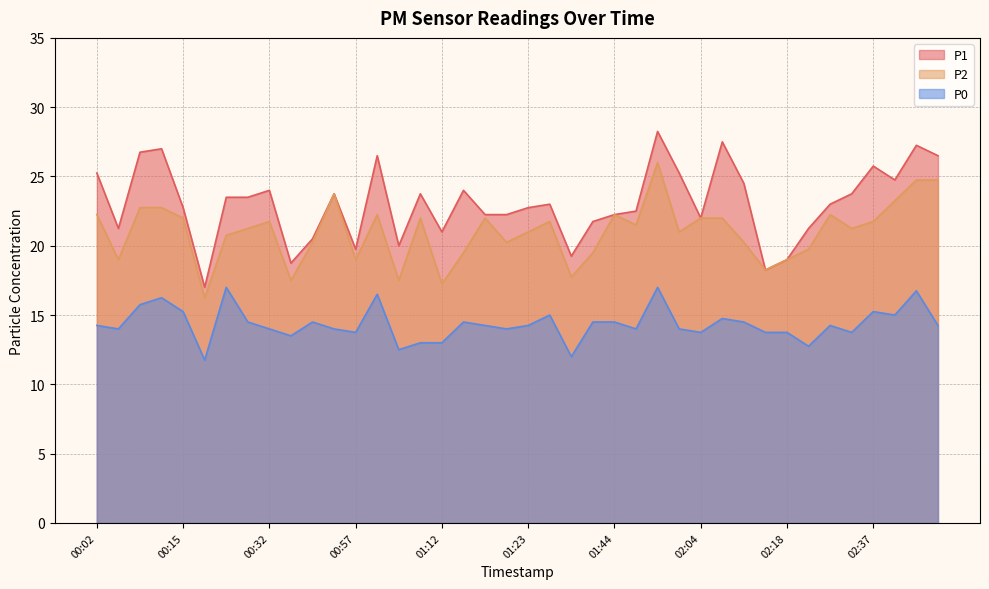

Between 00:43 and 01:53, which is larger?

00:43